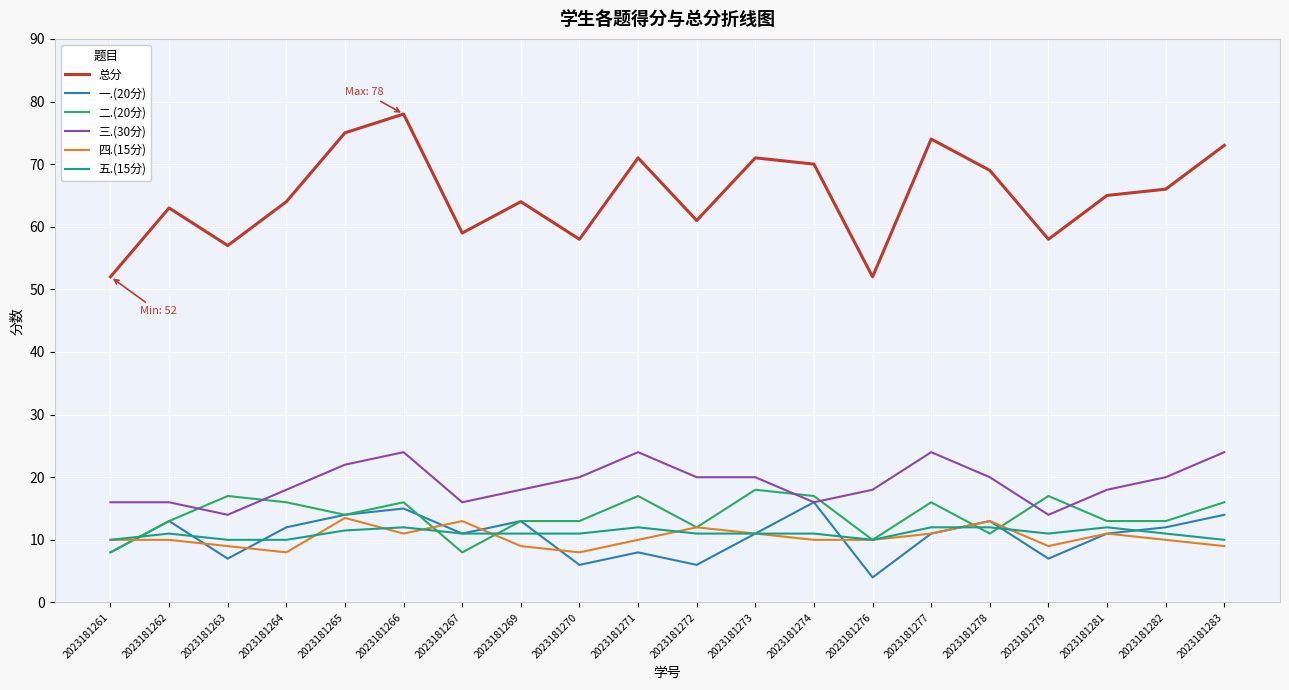

Which series has the largest range (max minus min)?

总分